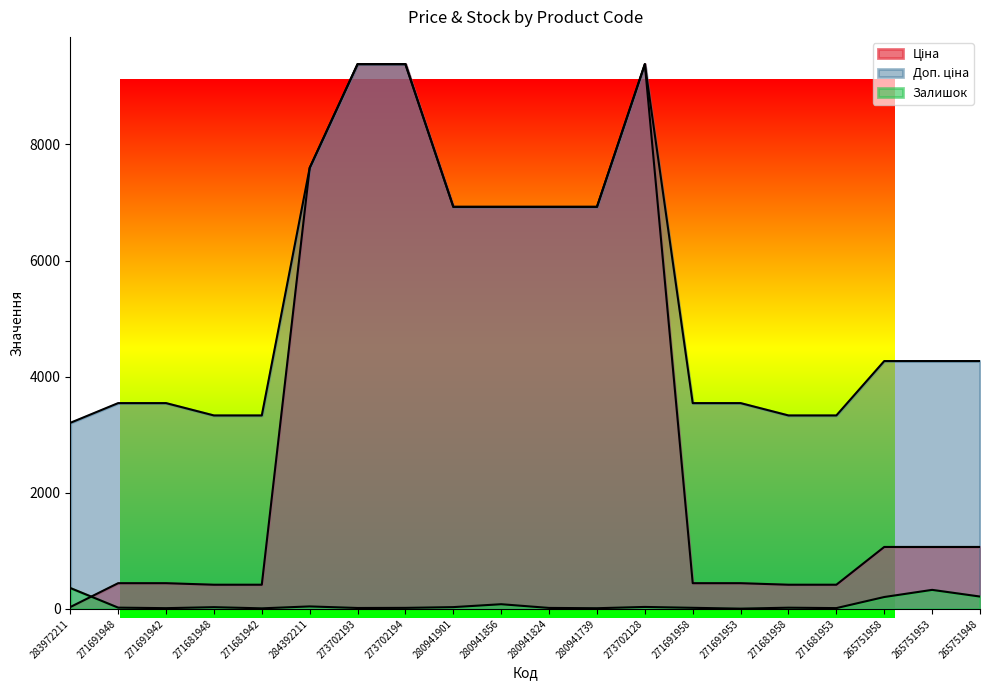

What is the difference between the maximum and second lowest values in the Залишок series?

350.0